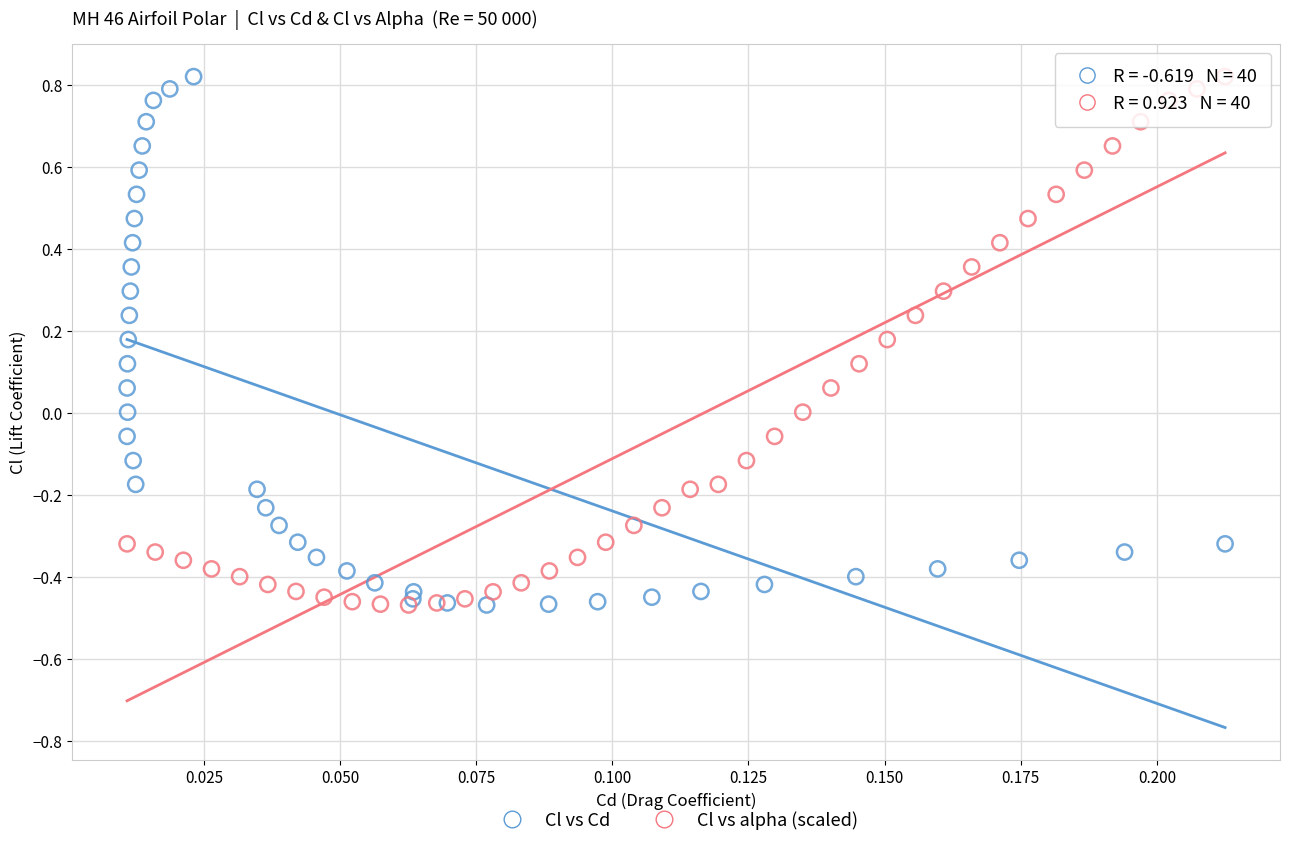

What are all the series names shown in the legend?

Cl vs Cd, Cl vs alpha (scaled)